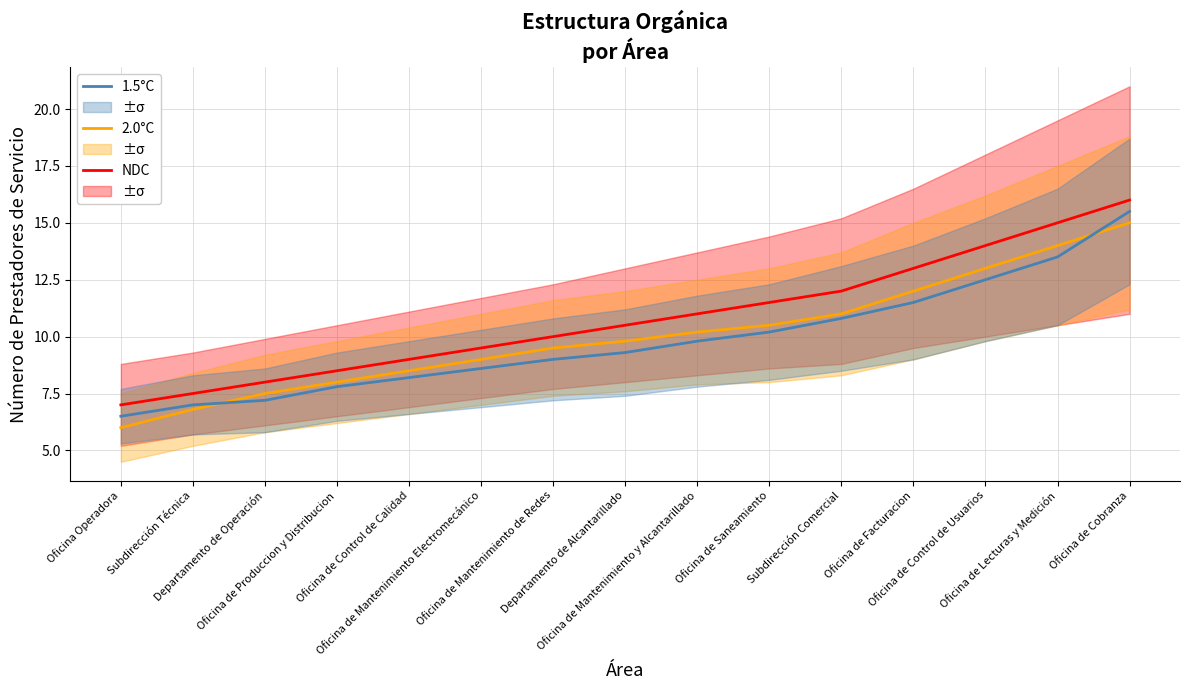

How many values in the NDC series are below 10?

6